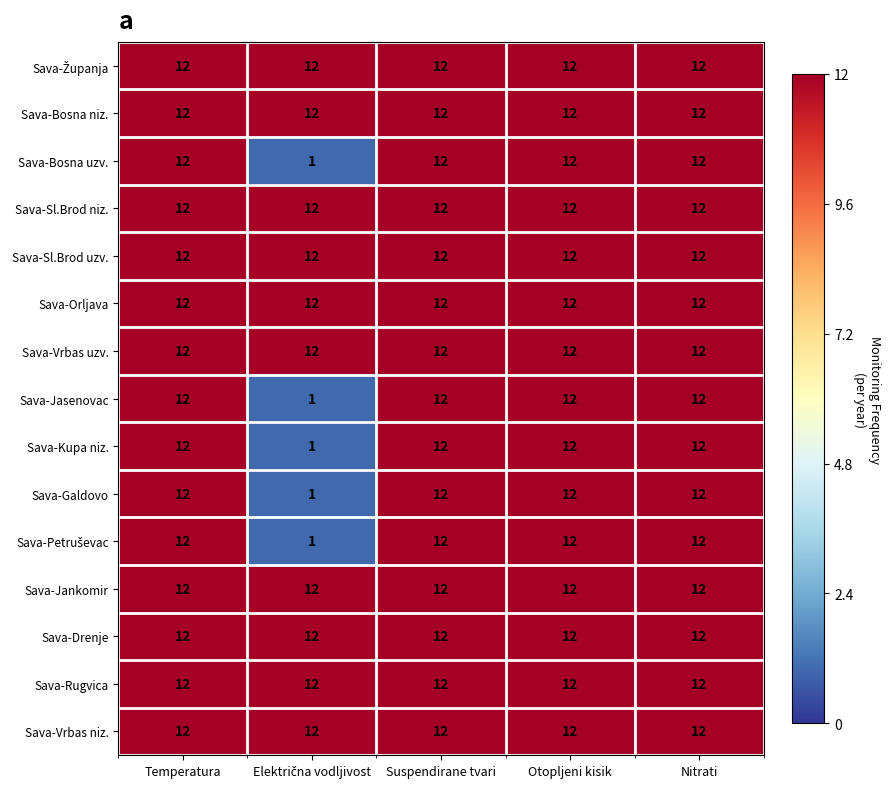

True or false: Sava-Jankomir has a value of 18 at Otopljeni kisik.

False